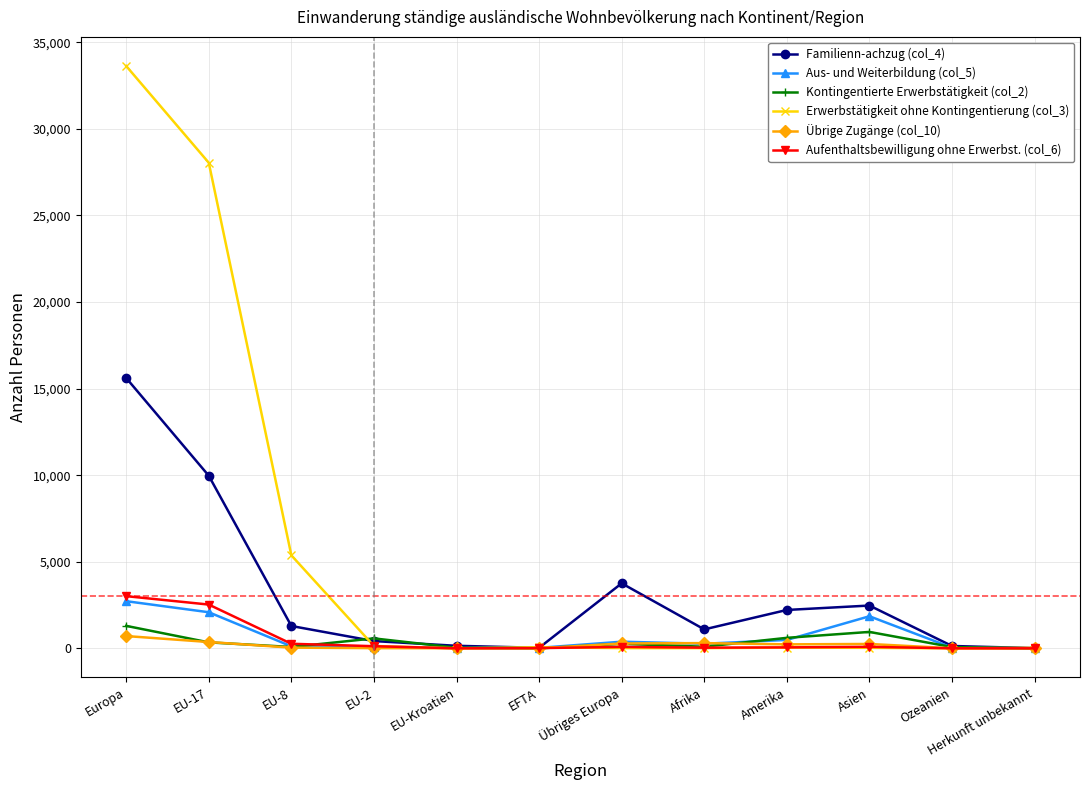

Which series changed the most between EU-17 and Afrika?

Erwerbstätigkeit ohne Kontingentierung (col_3)